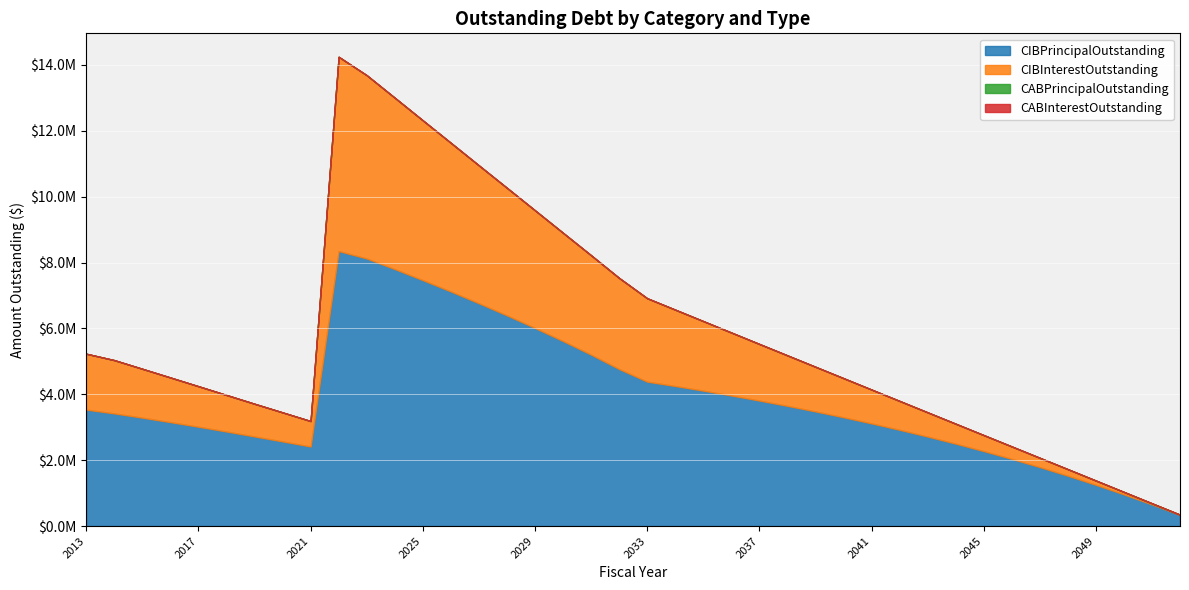

Reading left to right, list all the values displayed in this chart.

CIBPrincipalOutstanding: 2013=3535000.0	2014=3420000.0	2015=3290000.0	2016=3155000.0	2017=3015000.0	2018=2870000.0	2019=2720000.0	2020=2570000.0	2021=2415000.0	2022=8348000.0	2023=8123000.0	2024=7801000.0	2025=7465000.0	2026=7121000.0	2027=6763000.0	2028=6395000.0	2029=6013000.0	2030=5616000.0	2031=5204000.0	2032=4767000.0	2033=4384000.0	2034=4251000.0	2035=4111000.0	2036=3964000.0	2037=3810000.0	2038=3649000.0	2039=3480000.0	2040=3303000.0	2041=3117000.0	2042=2922000.0	2043=2717000.0	2044=2502000.0	2045=2276000.0	2046=2039000.0	2047=1790000.0	2048=1528000.0	2049=1252000.0	2050=962000.0	2051=657000.0	2052=337000.0
CIBInterestOutstanding: 2013=1696245.8	2014=1616650.0	2015=1483650.0	2016=1354550.0	2017=1229500.0	2018=1108650.0	2019=992150.0	2020=880150.0	2021=772650.0	2022=5897364.4	2023=5563145.6	2024=5201195.2	2025=4850582.1	2026=4511859.3	2027=4185380.1	2028=3871741.2	2029=3571473.3	2030=3285313.3	2031=3016092.4	2032=2764541.9	2033=2531715.7	2034=2317841.3	2035=2110621.3	2036=1910396.9	2037=1717509.4	2038=1532300.0	2039=1355134.4	2040=1186402.5	2041=1026518.8	2042=875921.9	2043=735075.0	2044=604600.0	2045=485150.0	2046=377275.0	2047=281550.0	2048=198600.0	2049=129100.0	2050=73750.0	2051=33275.0	2052=8425.0
CABPrincipalOutstanding: 2013=0.0	2014=0.0	2015=0.0	2016=0.0	2017=0.0	2018=0.0	2019=0.0	2020=0.0	2021=0.0	2022=0.0	2023=0.0	2024=0.0	2025=0.0	2026=0.0	2027=0.0	2028=0.0	2029=0.0	2030=0.0	2031=0.0	2032=0.0	2033=0.0	2034=0.0	2035=0.0	2036=0.0	2037=0.0	2038=0.0	2039=0.0	2040=0.0	2041=0.0	2042=0.0	2043=0.0	2044=0.0	2045=0.0	2046=0.0	2047=0.0	2048=0.0	2049=0.0	2050=0.0	2051=0.0	2052=0.0
CABInterestOutstanding: 2013=0.0	2014=0.0	2015=0.0	2016=0.0	2017=0.0	2018=0.0	2019=0.0	2020=0.0	2021=0.0	2022=0.0	2023=0.0	2024=0.0	2025=0.0	2026=0.0	2027=0.0	2028=0.0	2029=0.0	2030=0.0	2031=0.0	2032=0.0	2033=0.0	2034=0.0	2035=0.0	2036=0.0	2037=0.0	2038=0.0	2039=0.0	2040=0.0	2041=0.0	2042=0.0	2043=0.0	2044=0.0	2045=0.0	2046=0.0	2047=0.0	2048=0.0	2049=0.0	2050=0.0	2051=0.0	2052=0.0